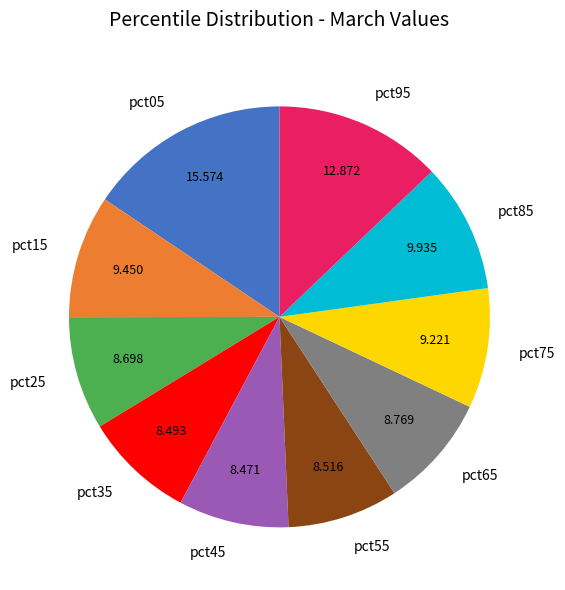

Count the number of slices in the pie.

10